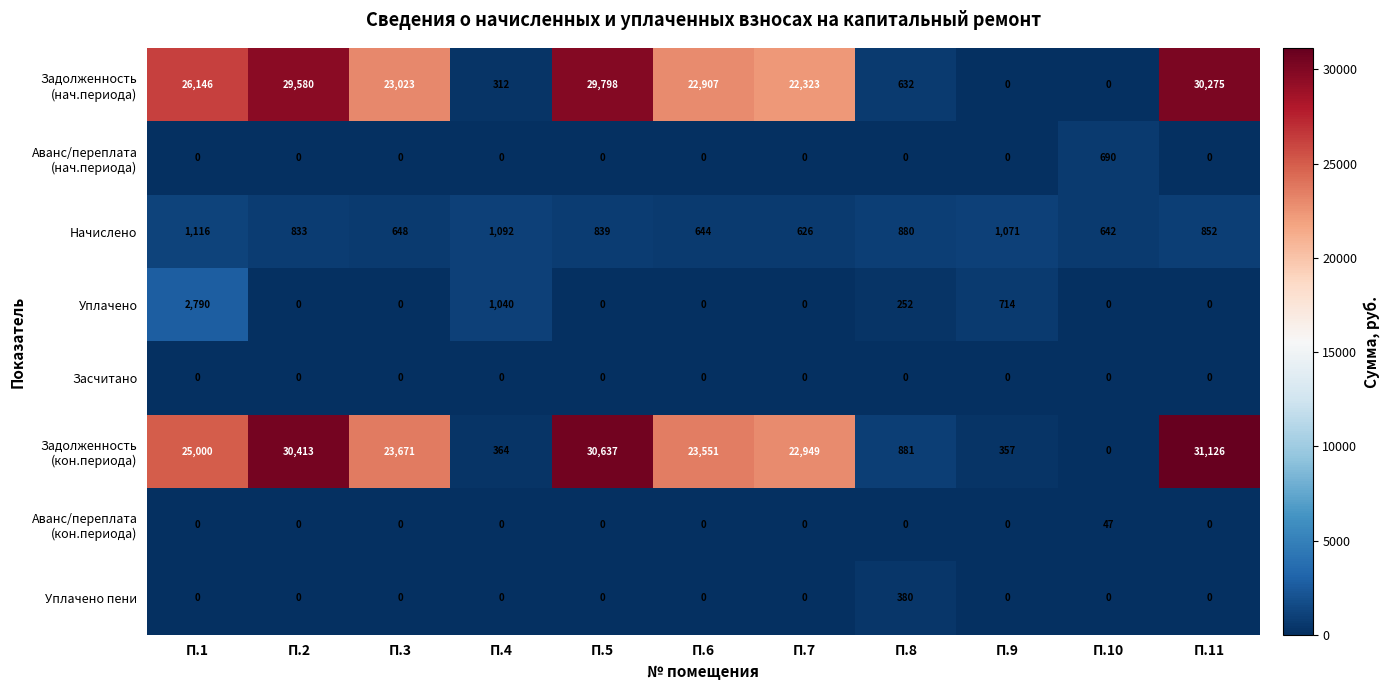

At how many categories does at least one series exceed 29555?

3